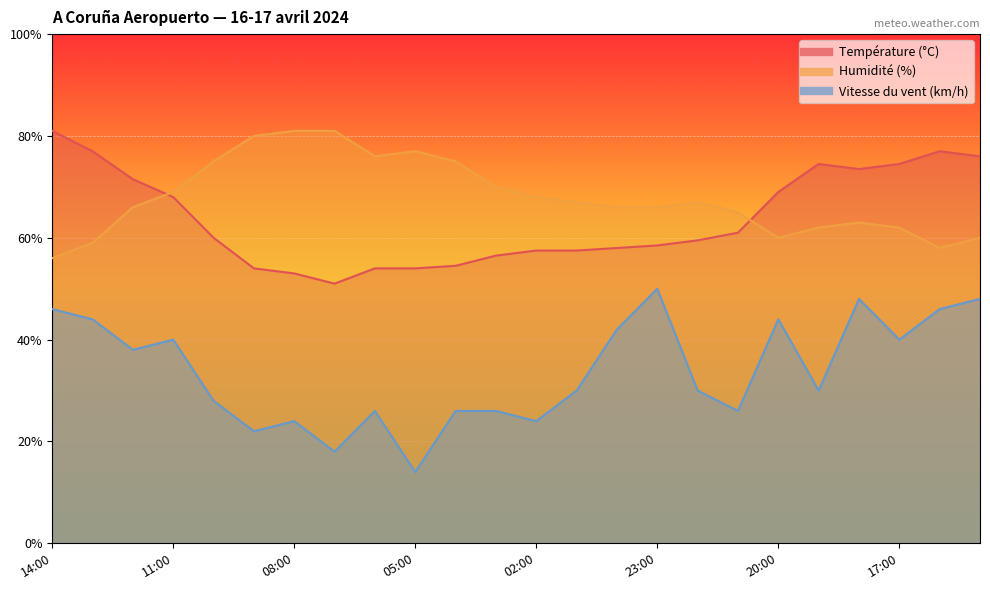

Between 03:00 and 11:00, which is larger?

11:00